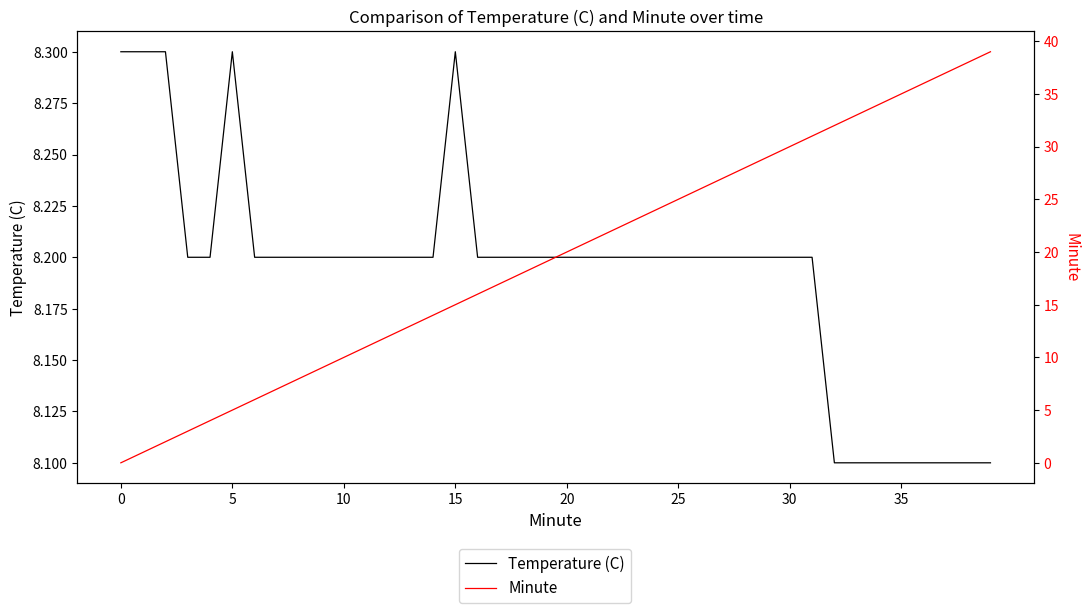

How many values in the Minute series are below 20?

20